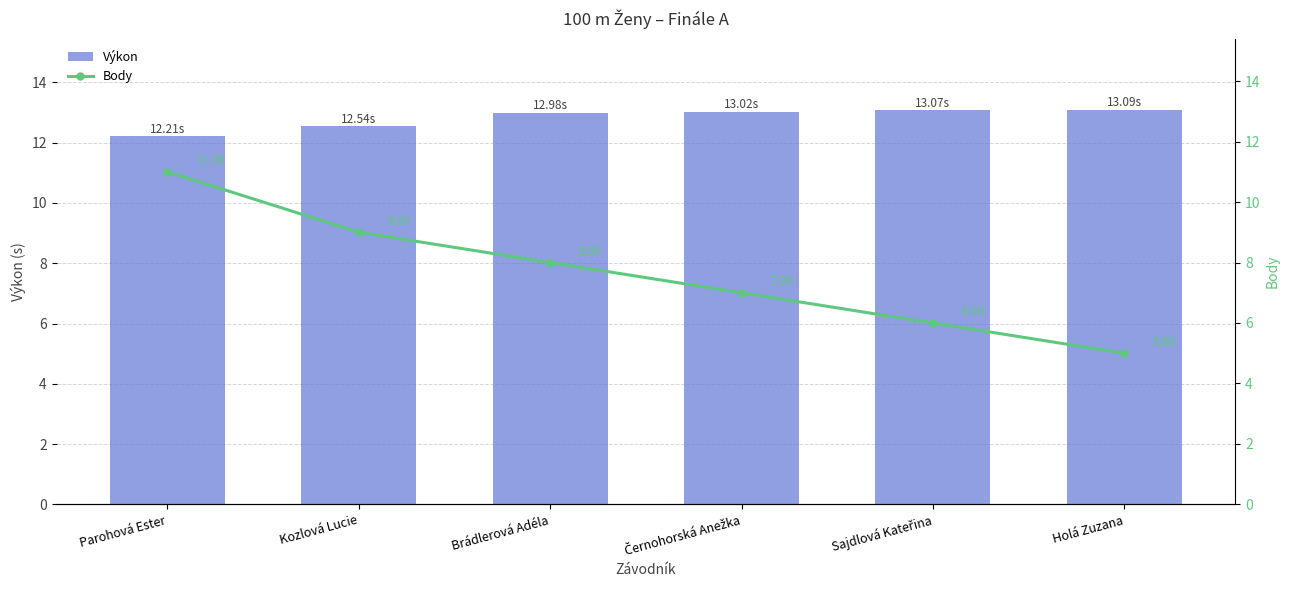

What is the label of the 1st bar from the right?

Holá Zuzana